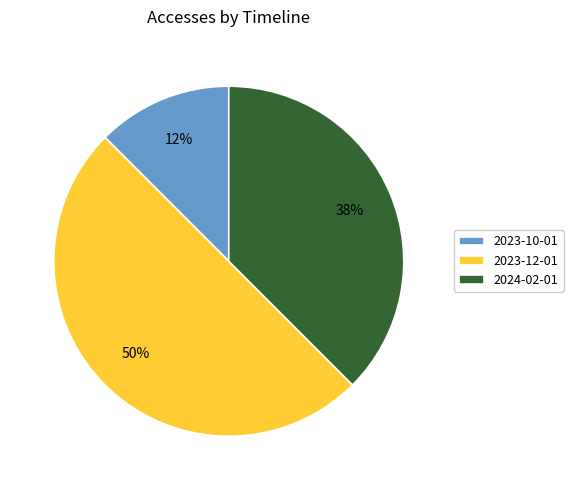

Is it true that 2024-02-01 is 38% of the pie?

True